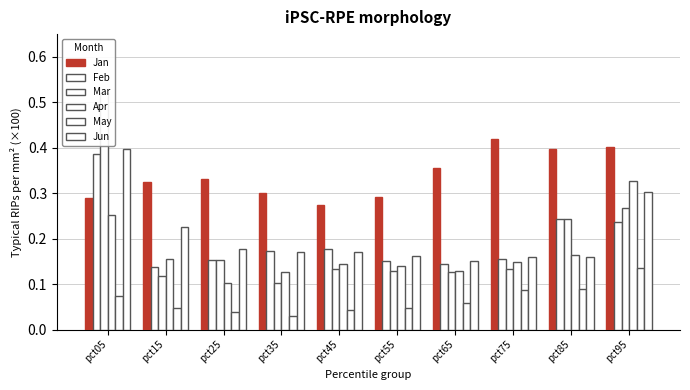

Reading right to left, extract all data points from this chart.

Jan: pct95=0.4	pct85=0.4	pct75=0.4	pct65=0.4	pct55=0.3	pct45=0.3	pct35=0.3	pct25=0.3	pct15=0.3	pct05=0.3
Feb: pct95=0.2	pct85=0.2	pct75=0.2	pct65=0.1	pct55=0.2	pct45=0.2	pct35=0.2	pct25=0.2	pct15=0.1	pct05=0.4
Mar: pct95=0.3	pct85=0.2	pct75=0.1	pct65=0.1	pct55=0.1	pct45=0.1	pct35=0.1	pct25=0.2	pct15=0.1	pct05=0.5
Apr: pct95=0.3	pct85=0.2	pct75=0.1	pct65=0.1	pct55=0.1	pct45=0.1	pct35=0.1	pct25=0.1	pct15=0.2	pct05=0.3
May: pct95=0.1	pct85=0.1	pct75=0.1	pct65=0.1	pct55=0.0	pct45=0.0	pct35=0.0	pct25=0.0	pct15=0.0	pct05=0.1
Jun: pct95=0.3	pct85=0.2	pct75=0.2	pct65=0.2	pct55=0.2	pct45=0.2	pct35=0.2	pct25=0.2	pct15=0.2	pct05=0.4